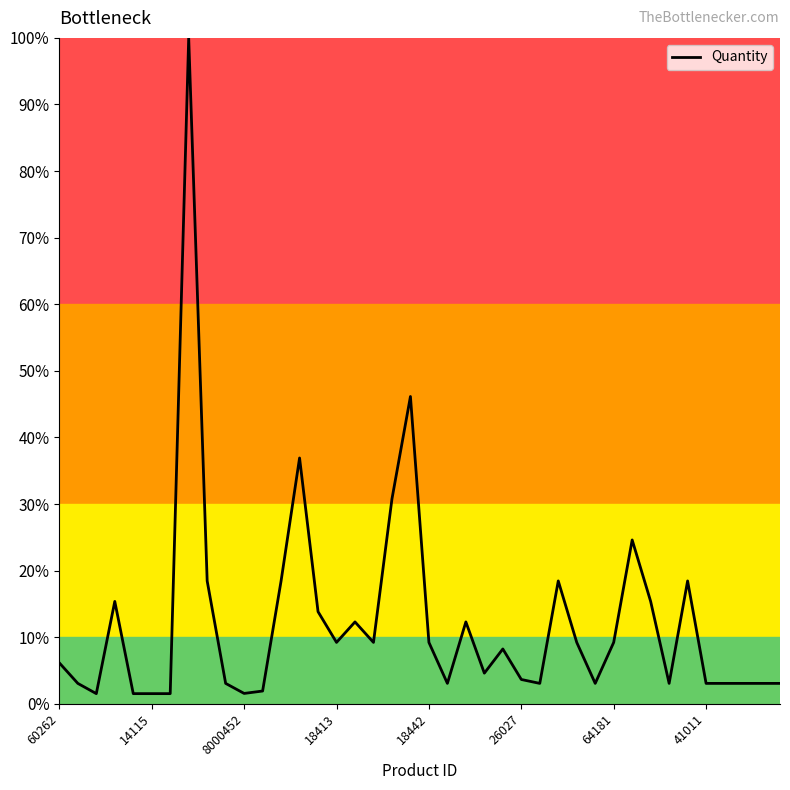

What is the difference between the maximum and minimum values?

98.5